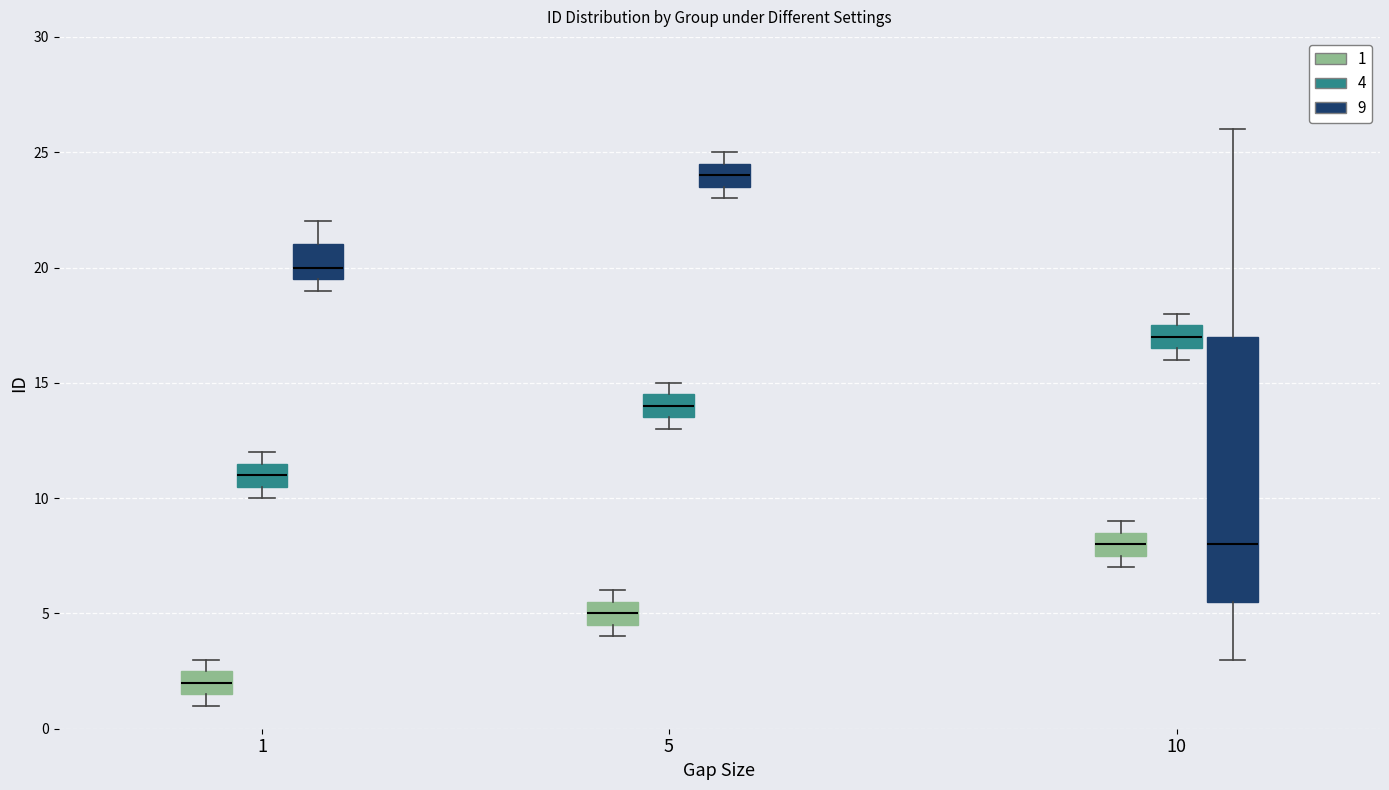

Comparing the boxes themselves (not the whiskers), which one is the tallest?

10 (9)